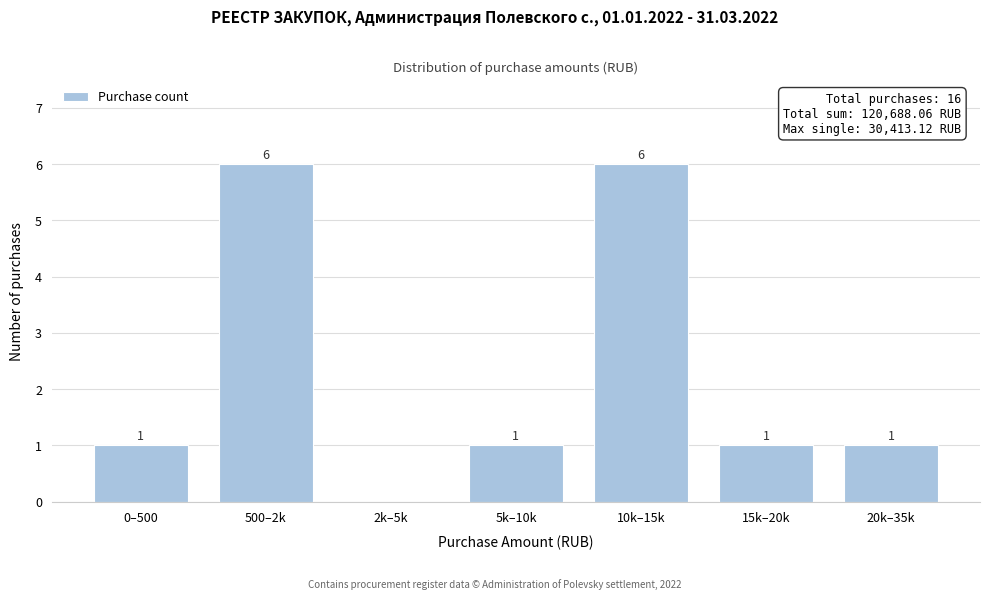

Reading left to right, transcribe all the data shown in this chart.

0–500=1	500–2k=6	2k–5k=0	5k–10k=1	10k–15k=6	15k–20k=1	20k–35k=1